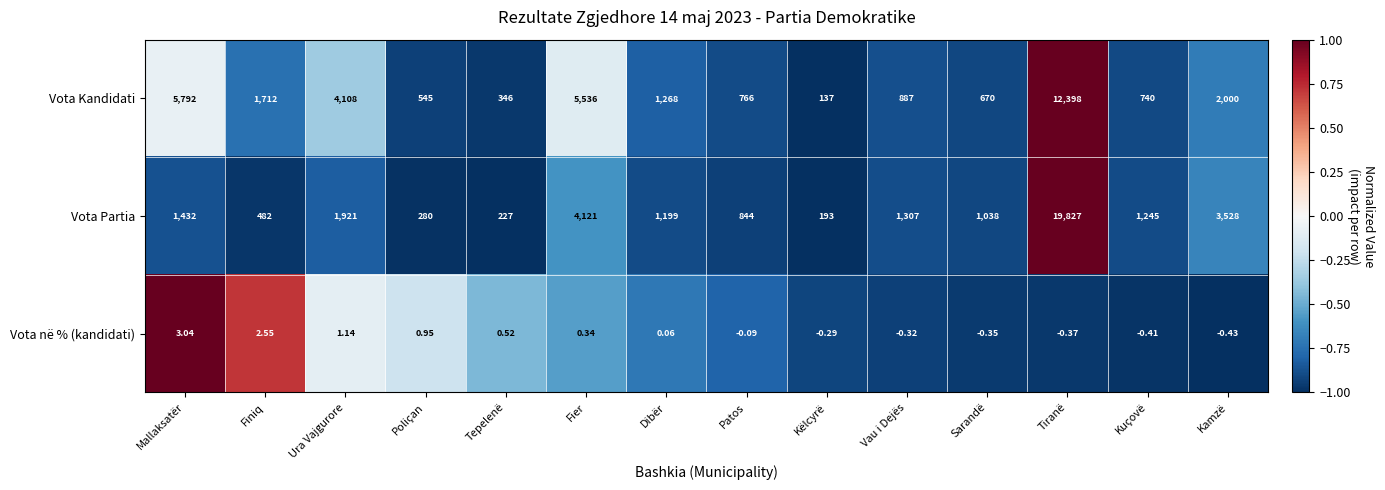

At which label does Vota Kandidati reach its minimum?

Këlcyrë